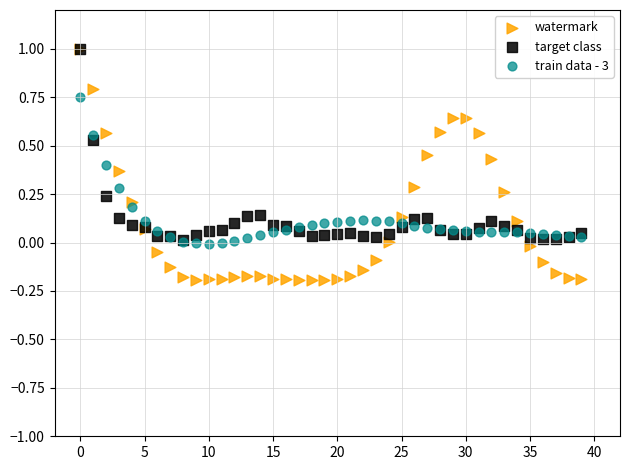

What are all the series names shown in the legend?

watermark, target class, train data - 3